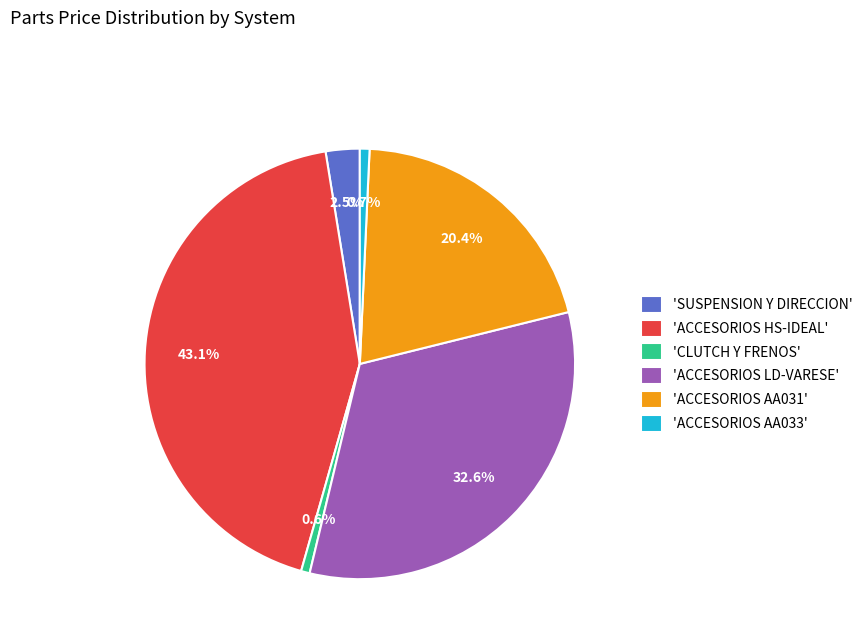

What is the ratio of the value at 'ACCESORIOS LD-VARESE' to the value at 'ACCESORIOS AA031'?

1.6